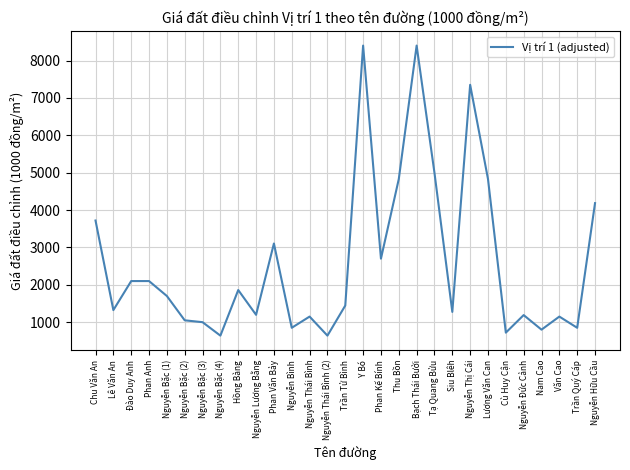

The chart shows a value of 1723 at Nguyễn Bặc (3). True or false?

False